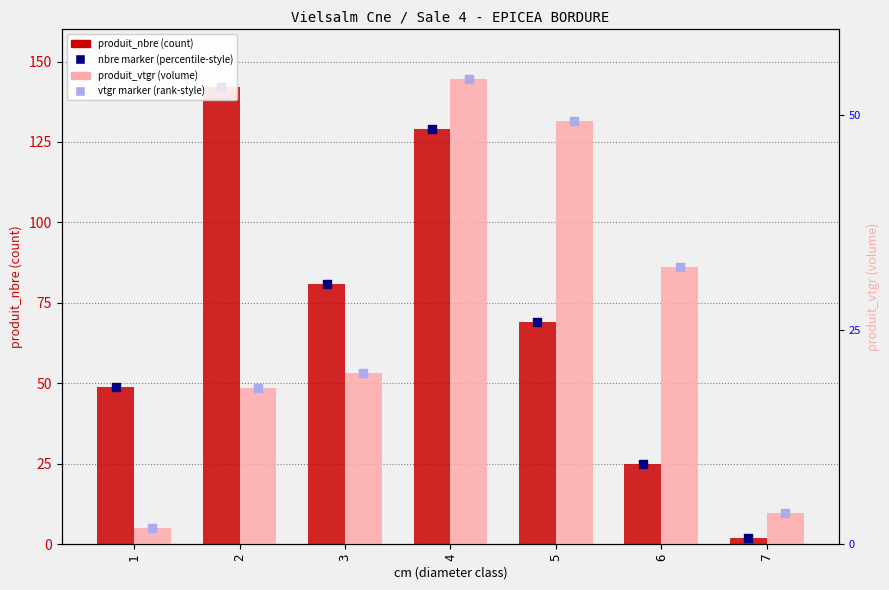

What are all the series names shown in the legend?

produit_nbre, nbre marker, produit_vtgr, vtgr marker